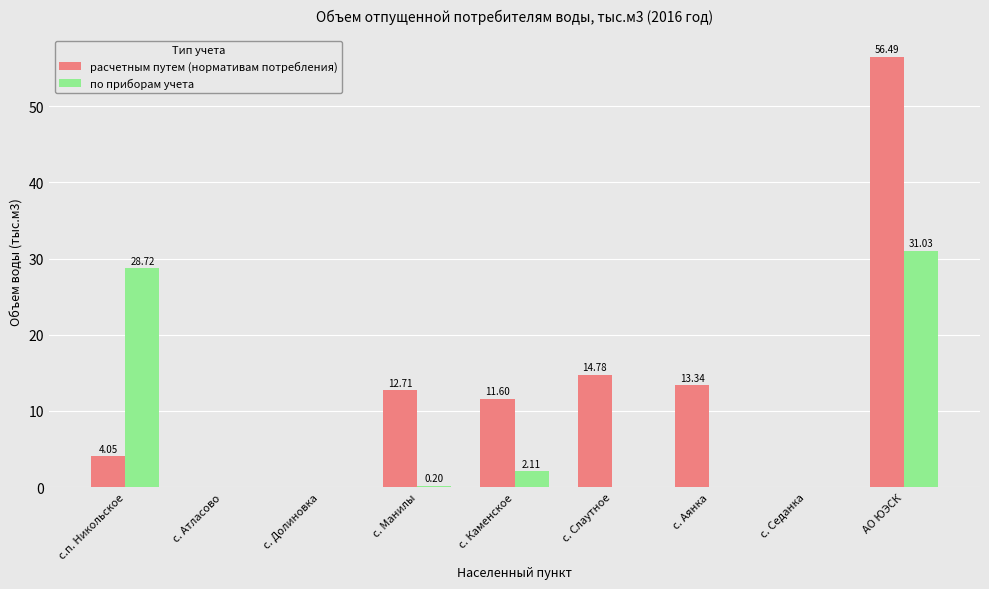

What is the maximum value shown in the chart?

56.5